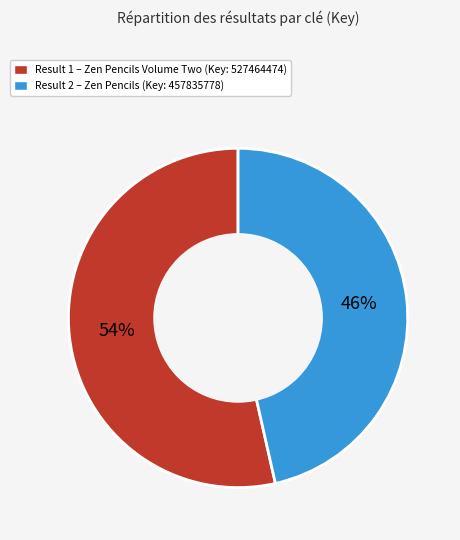

To the nearest percent, what is the average slice percentage?

50%